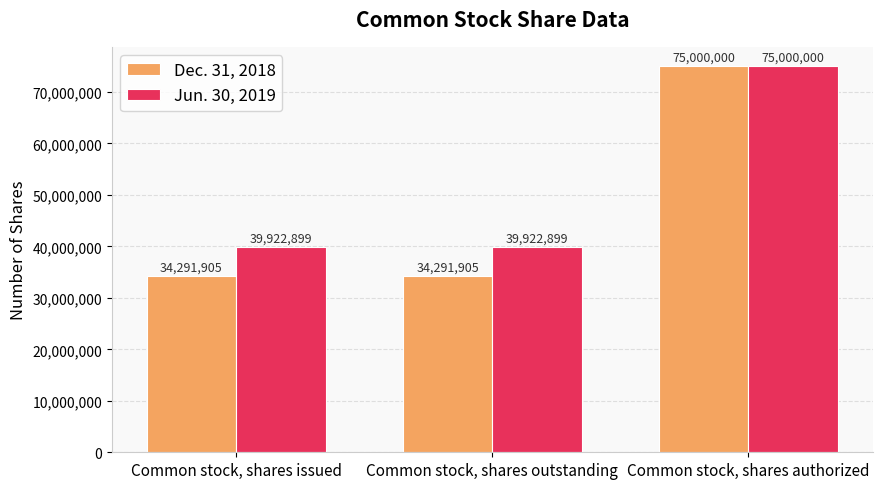

What is the lowest value of the Dec. 31, 2018 series?

34291905